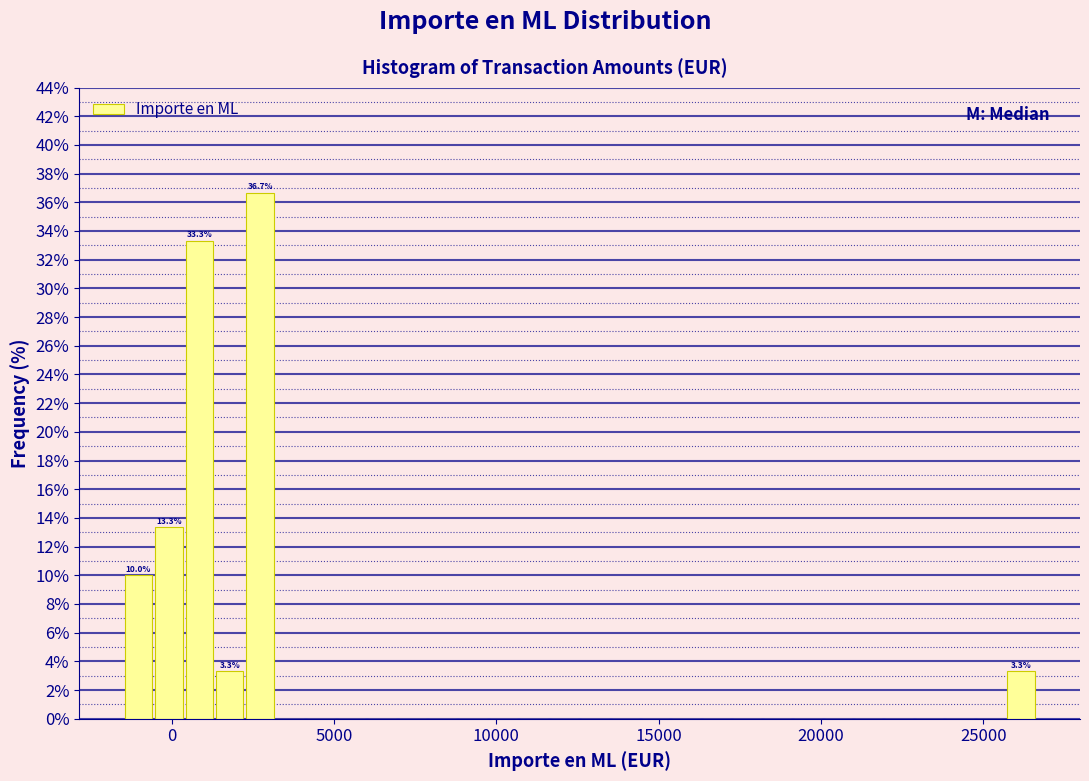

Read against the x-axis, roughly where is the centre of the tallest bar?

2500